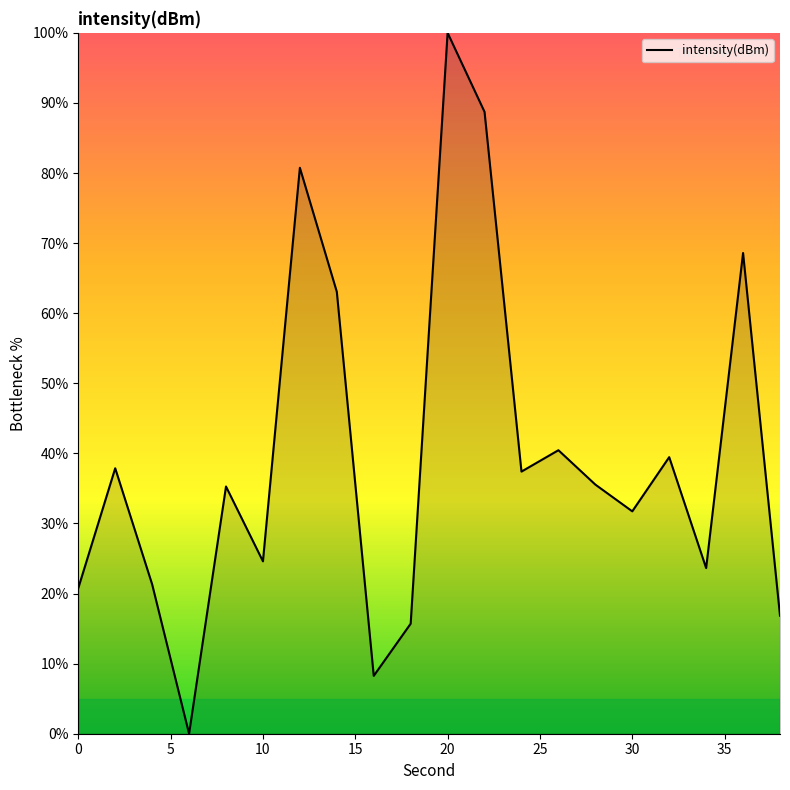

What is the difference between the maximum and minimum values?

100.0